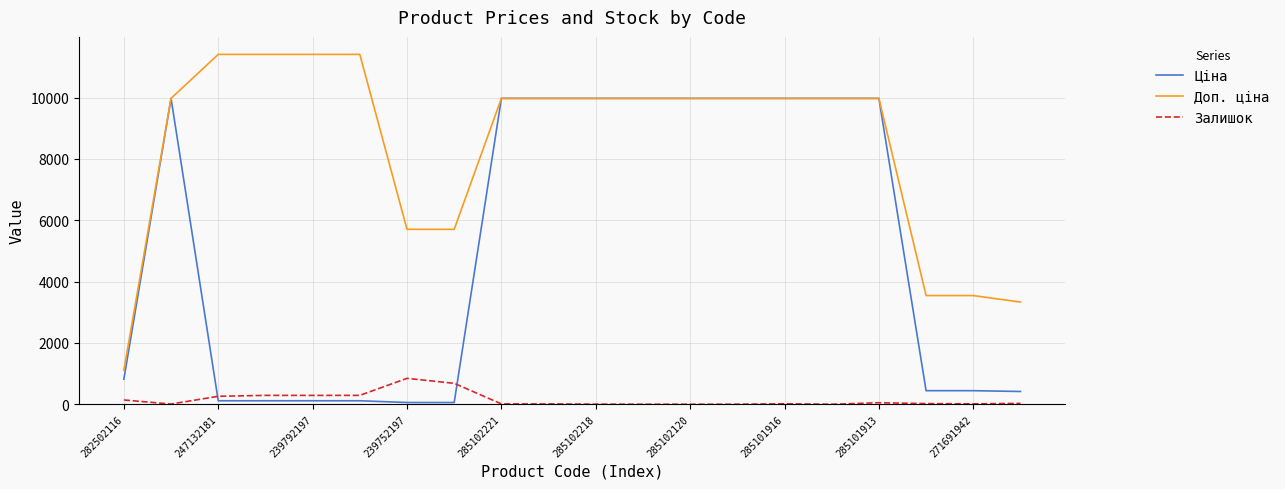

True or false: Залишок and Доп. ціна intersect in this chart.

False